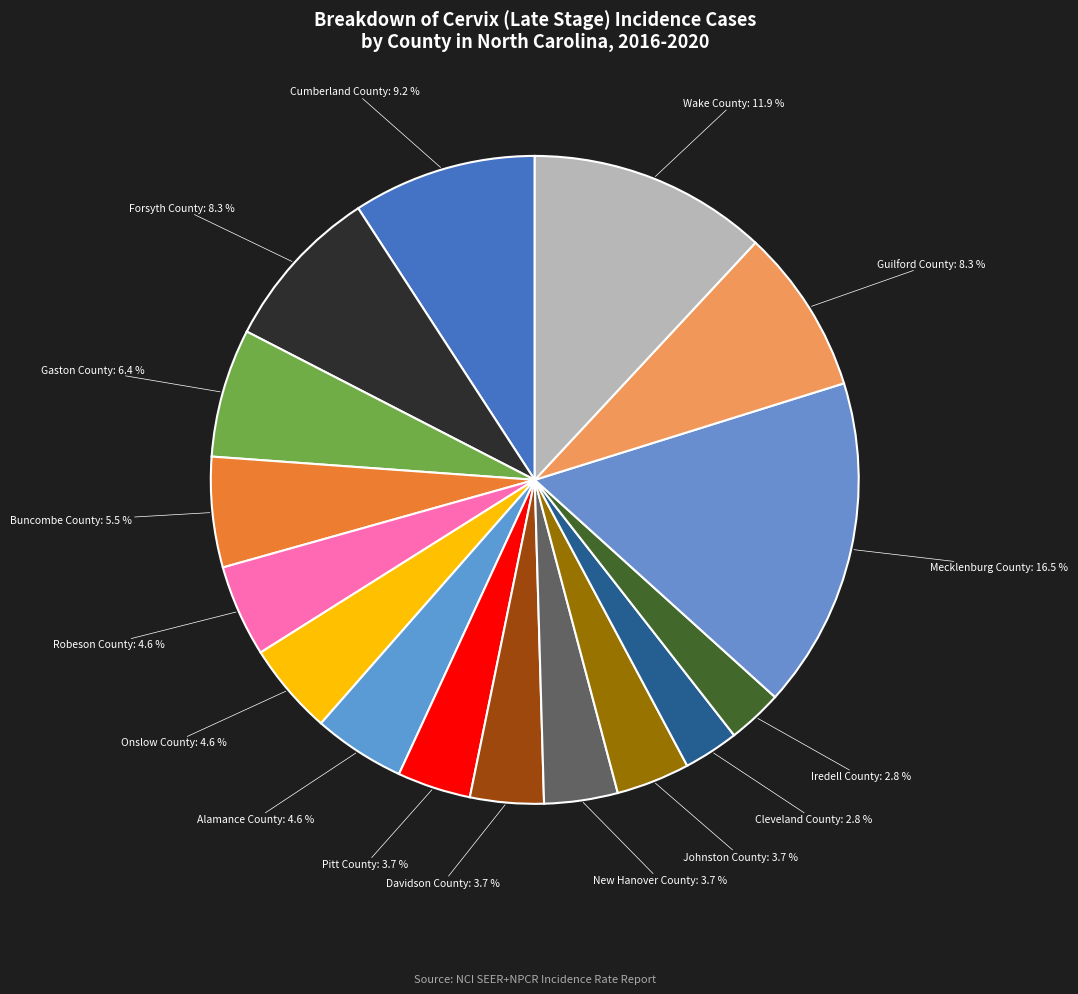

To the nearest percent, what portion does Alamance County represent?

5%